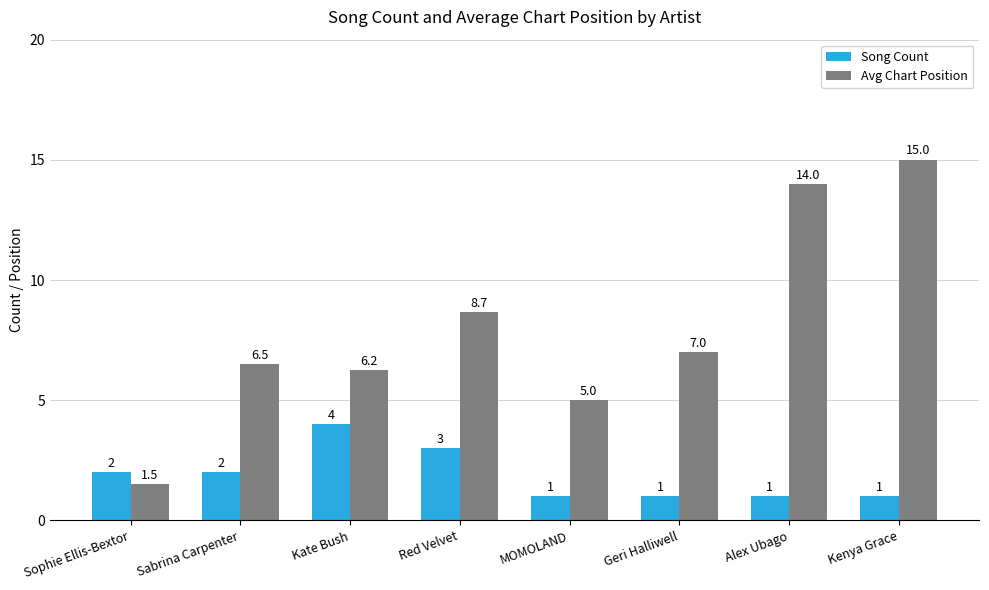

Which category has the highest value in the Song Count series?

Kate Bush